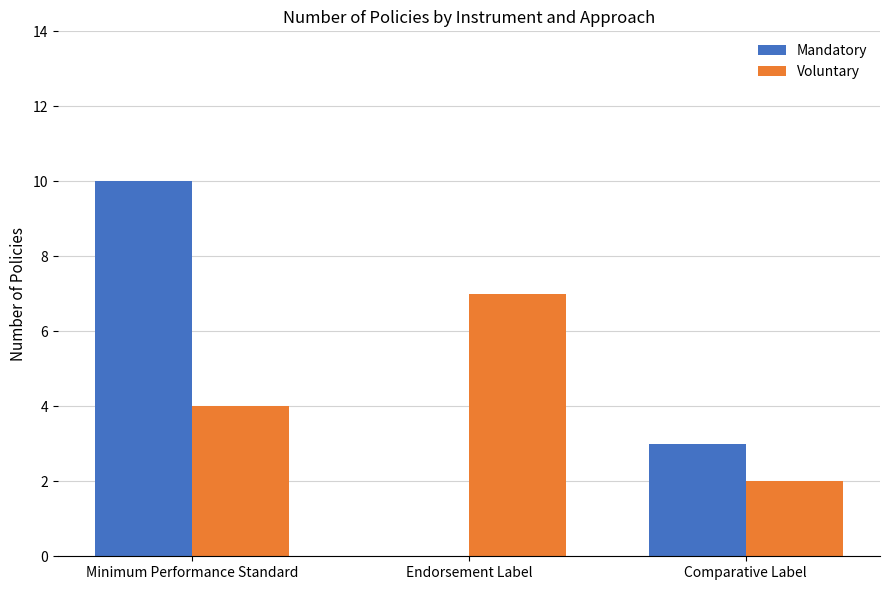

True or false: Voluntary has a value of 3 at Comparative Label.

False